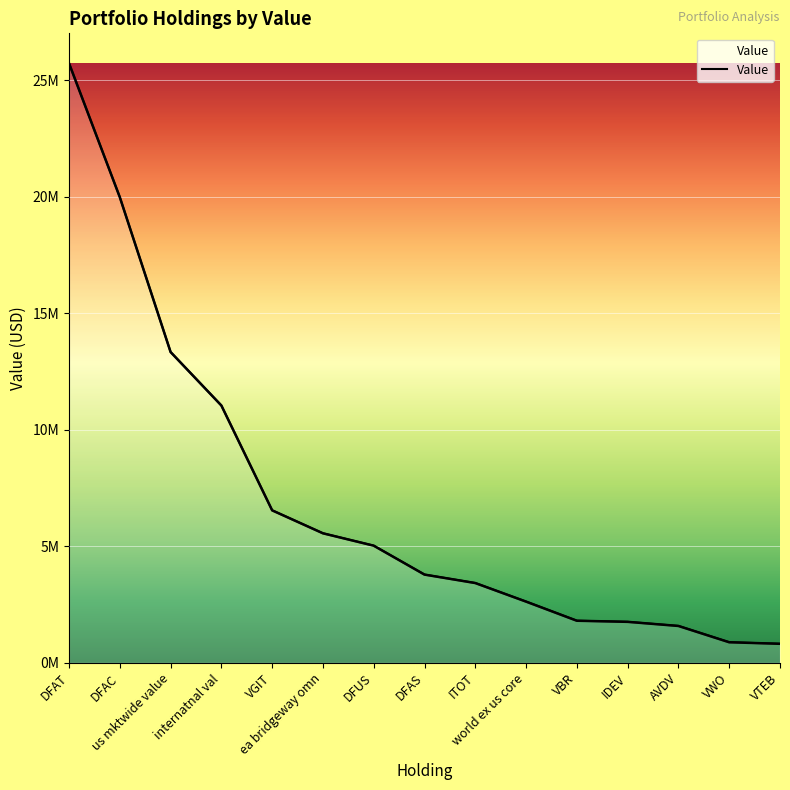

Where does the data first go above 3783121?

DFAT